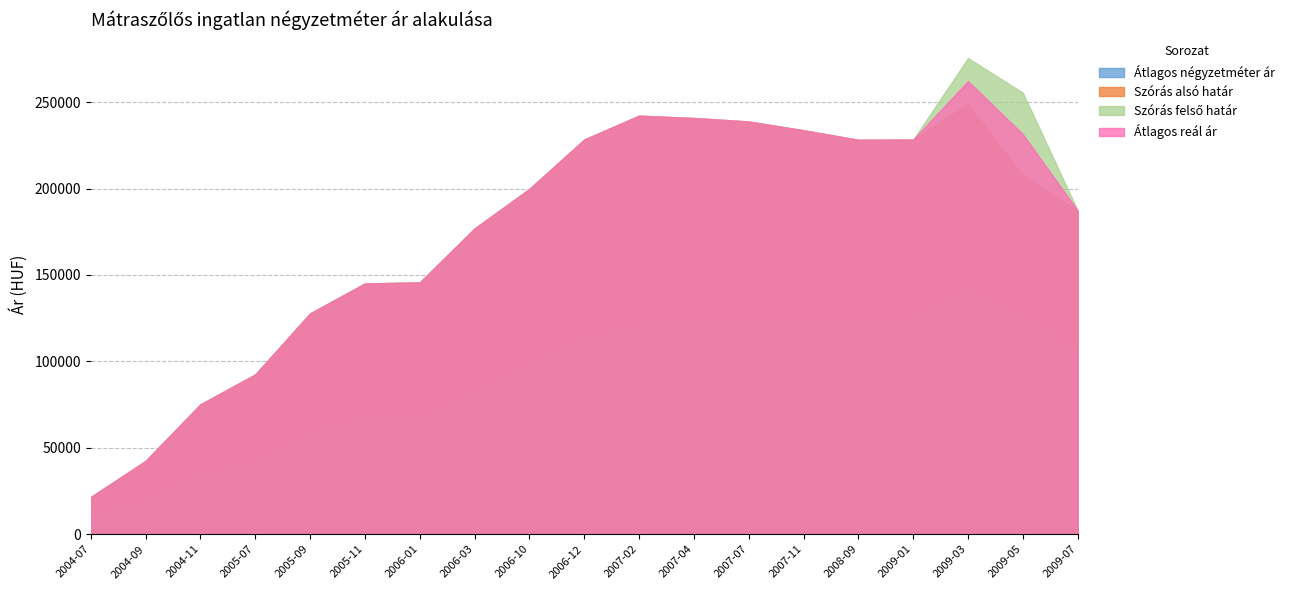

What is the difference between the highest and lowest values at 2007-07?

117340